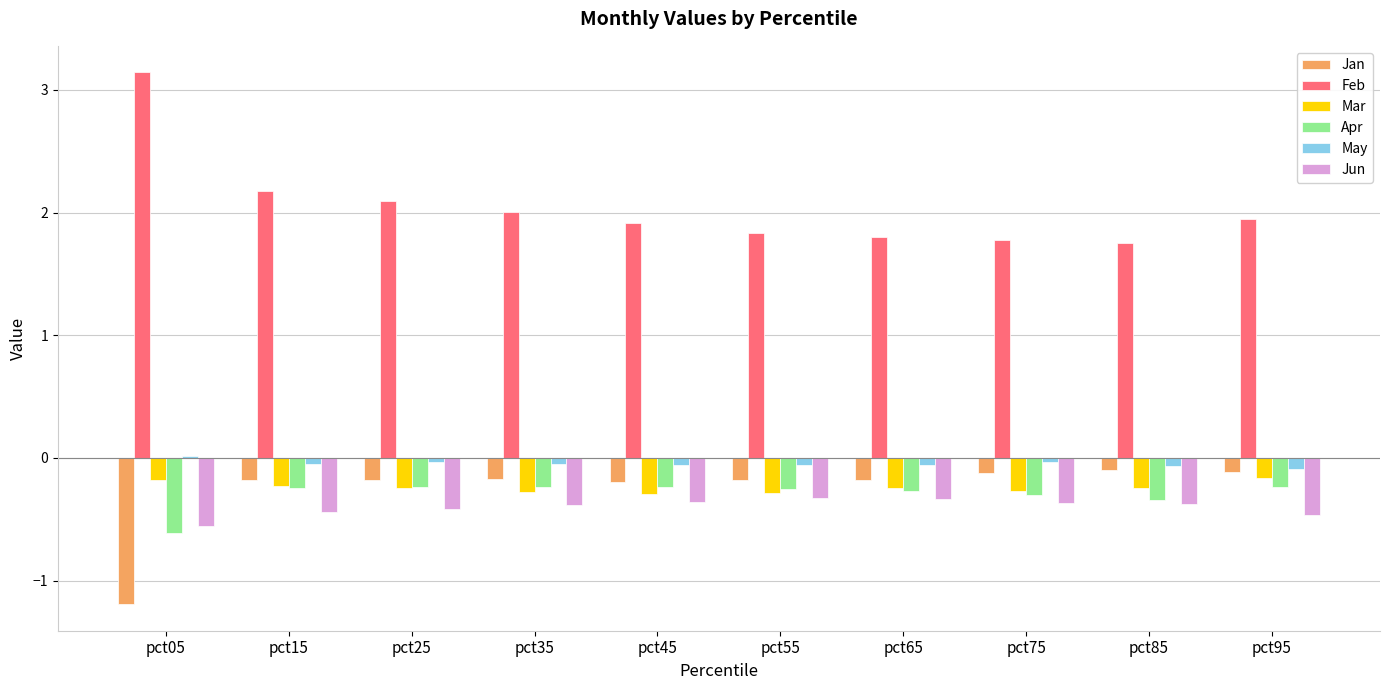

The value of May at pct35 is -0.0. True or false?

True